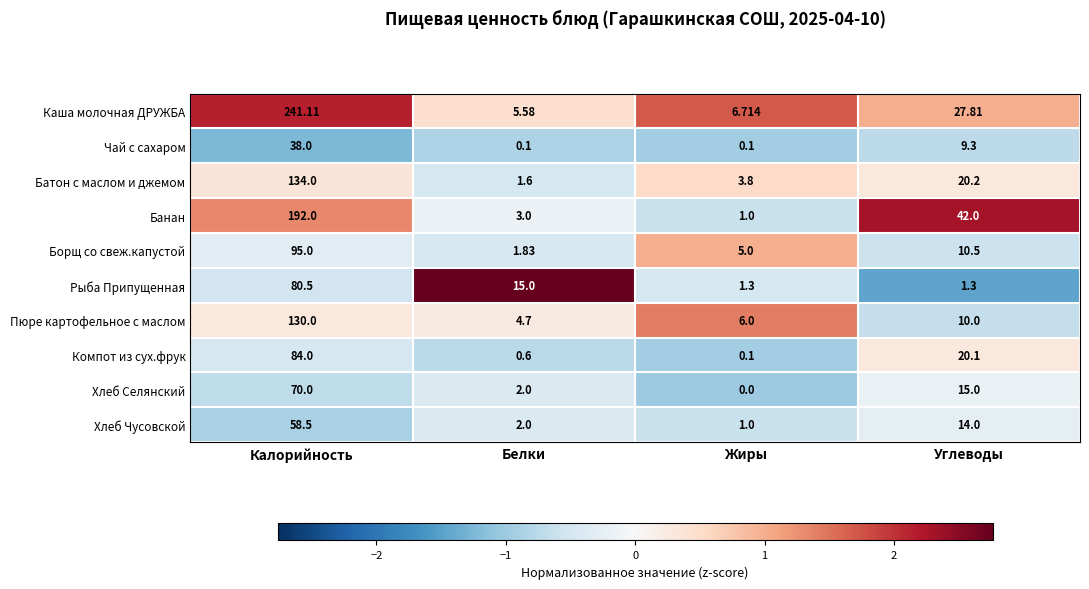

Between Белки and Углеводы, which series saw the biggest shift?

Банан